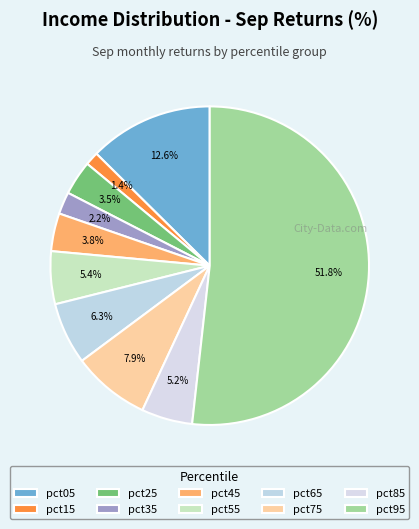

What portion of the pie excludes pct75?

92.1%